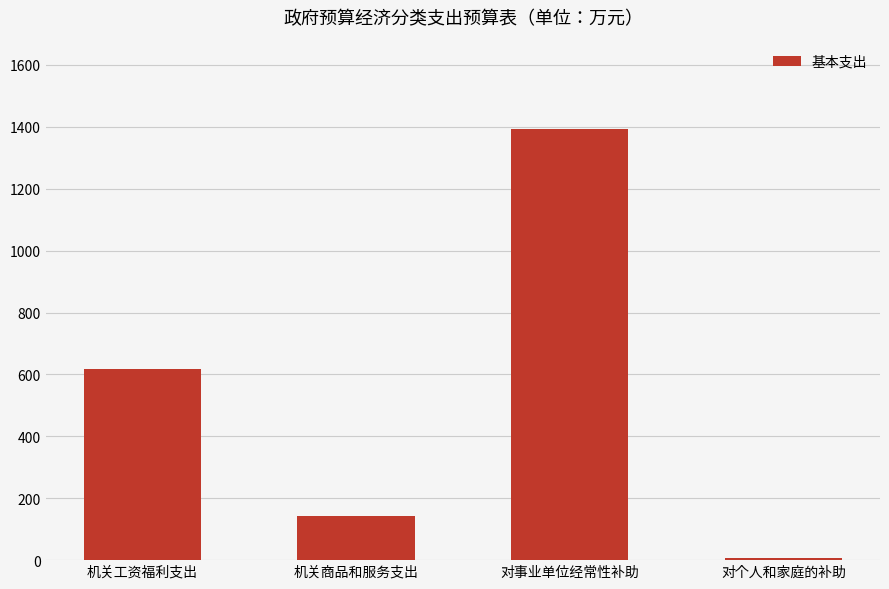

Are the bars grouped side by side (vs. stacked)?

No